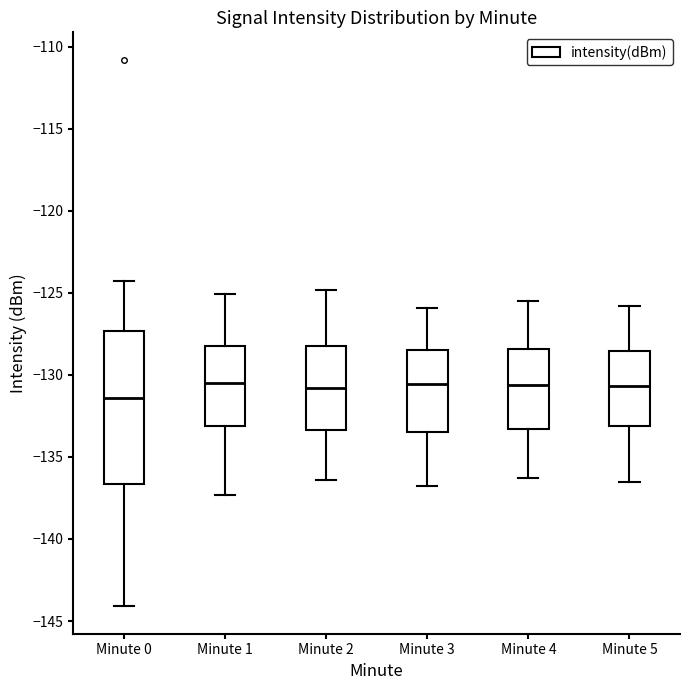

Reading left to right, transcribe this box plot: for each box, give where its median line is, the range the box spans, and where its two whiskers end, as read against the y-axis. The values are not printed on the chart, so give them approximately, as read against the axis.

Minute 0: median -131.5, box -136.5 to -127.5, whiskers -144.0 to -124.5
Minute 1: median -130.5, box -133.0 to -128.0, whiskers -137.5 to -125.0
Minute 2: median -131.0, box -133.5 to -128.0, whiskers -136.5 to -125.0
Minute 3: median -130.5, box -133.5 to -128.5, whiskers -137.0 to -126.0
Minute 4: median -130.5, box -133.5 to -128.5, whiskers -136.5 to -125.5
Minute 5: median -130.5, box -133.0 to -128.5, whiskers -136.5 to -126.0